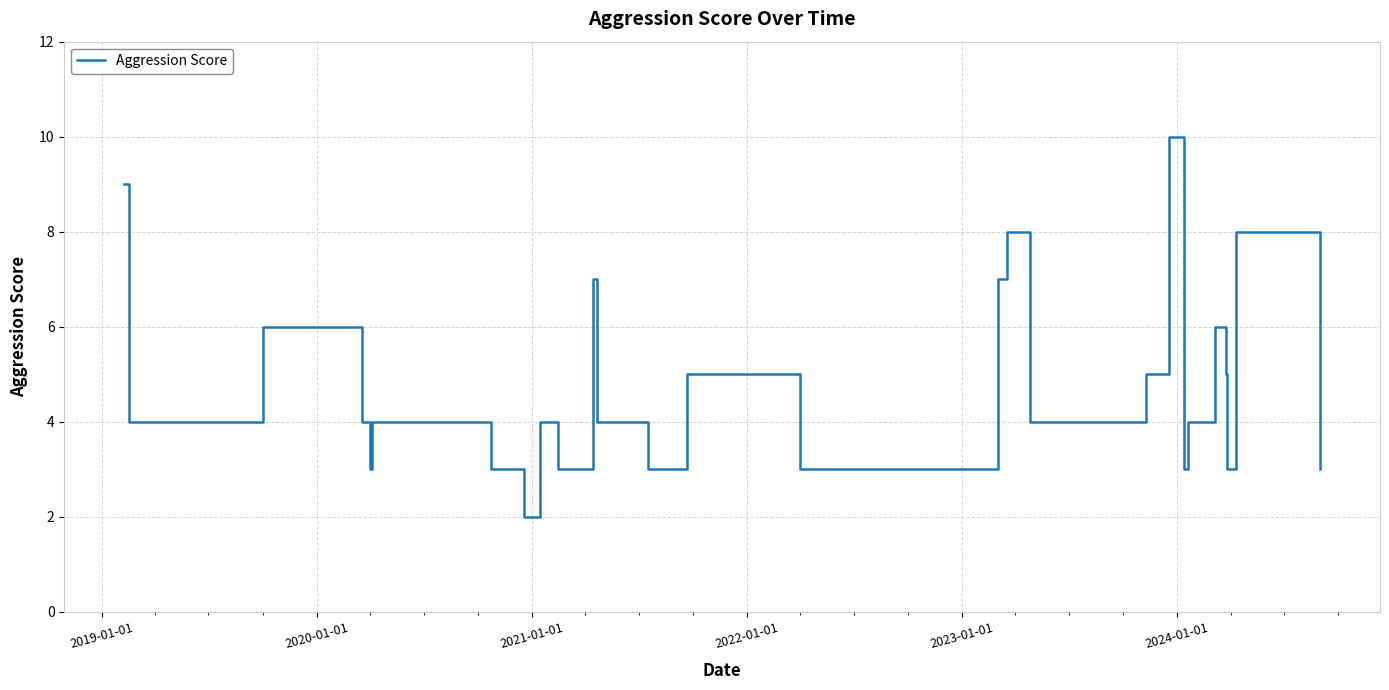

What is the difference between the maximum and minimum values?

8